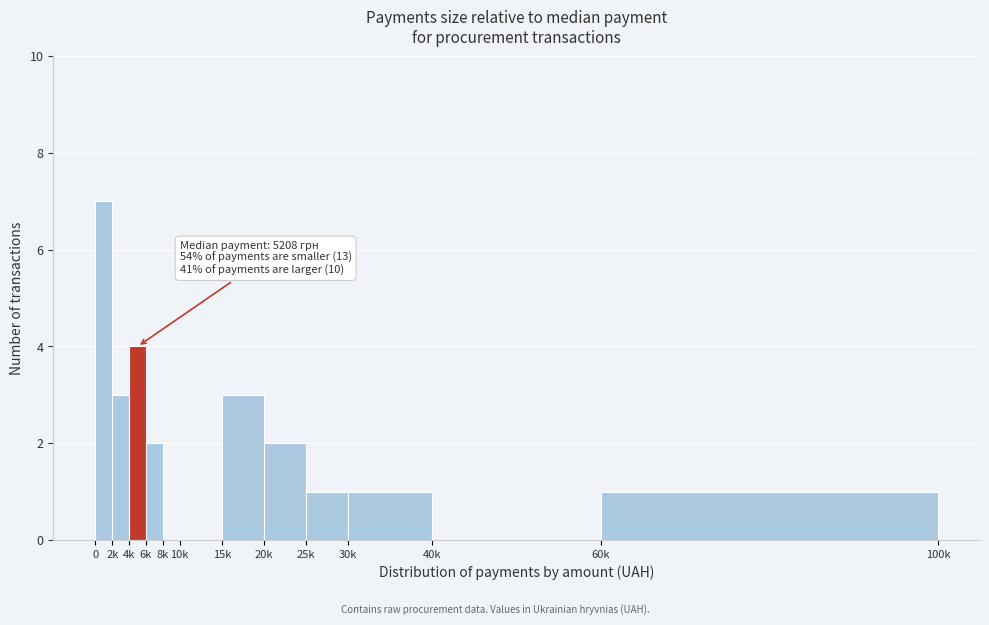

Reading left to right, transcribe all the data shown in this chart.

0=7	2k=3	4k=4	6k=2	8k=0	10k=0	15k=3	20k=2	25k=1	30k=1	40k=0	60k=1